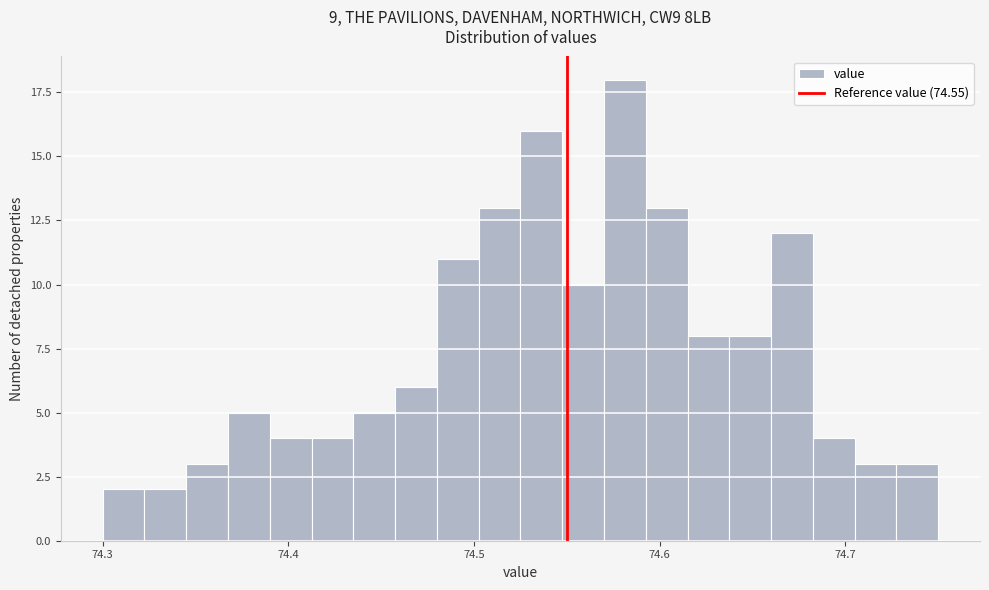

Read against the x-axis, roughly where is the centre of the tallest bar?

74.58